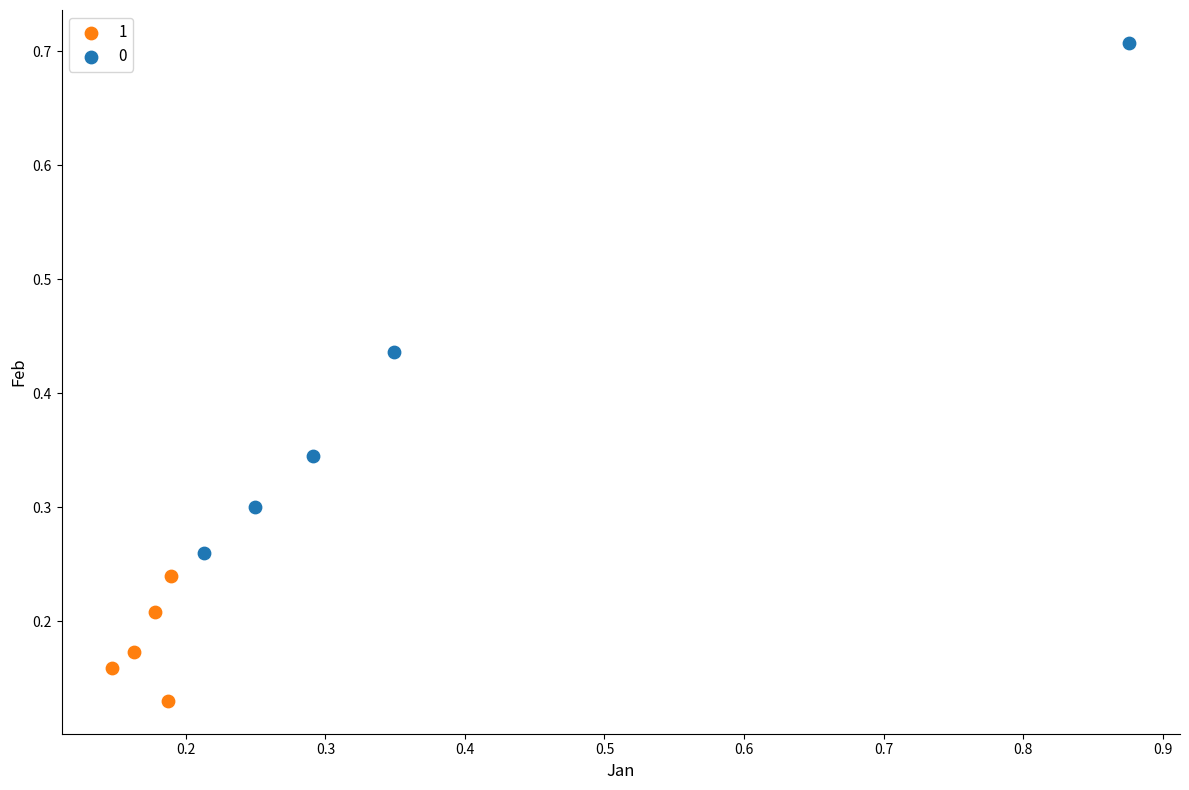

Which series contains the lowest Y value?

1